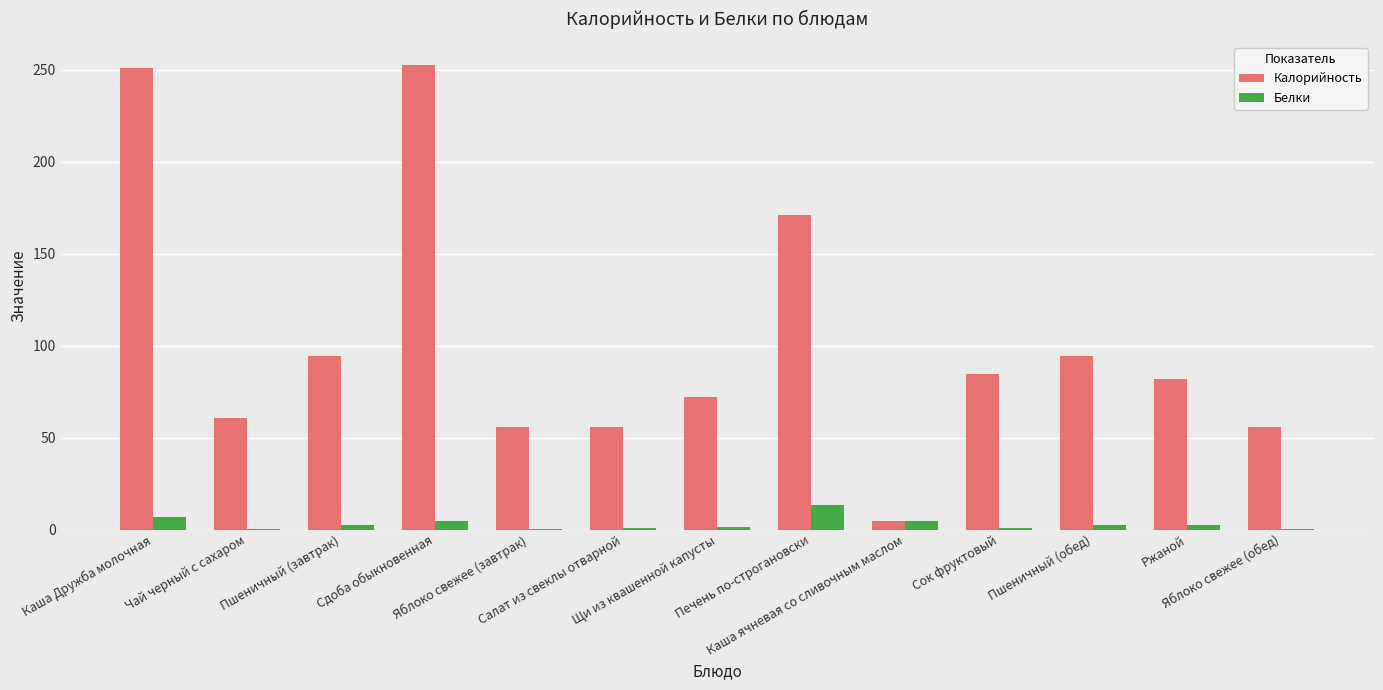

What is the maximum value for Белки?

13.5